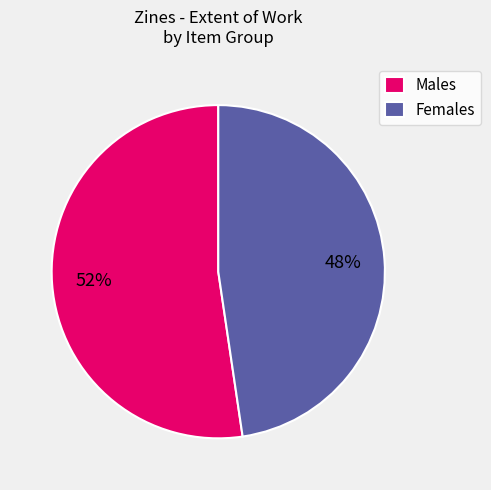

Is the sum of Males and Females greater than half?

Yes